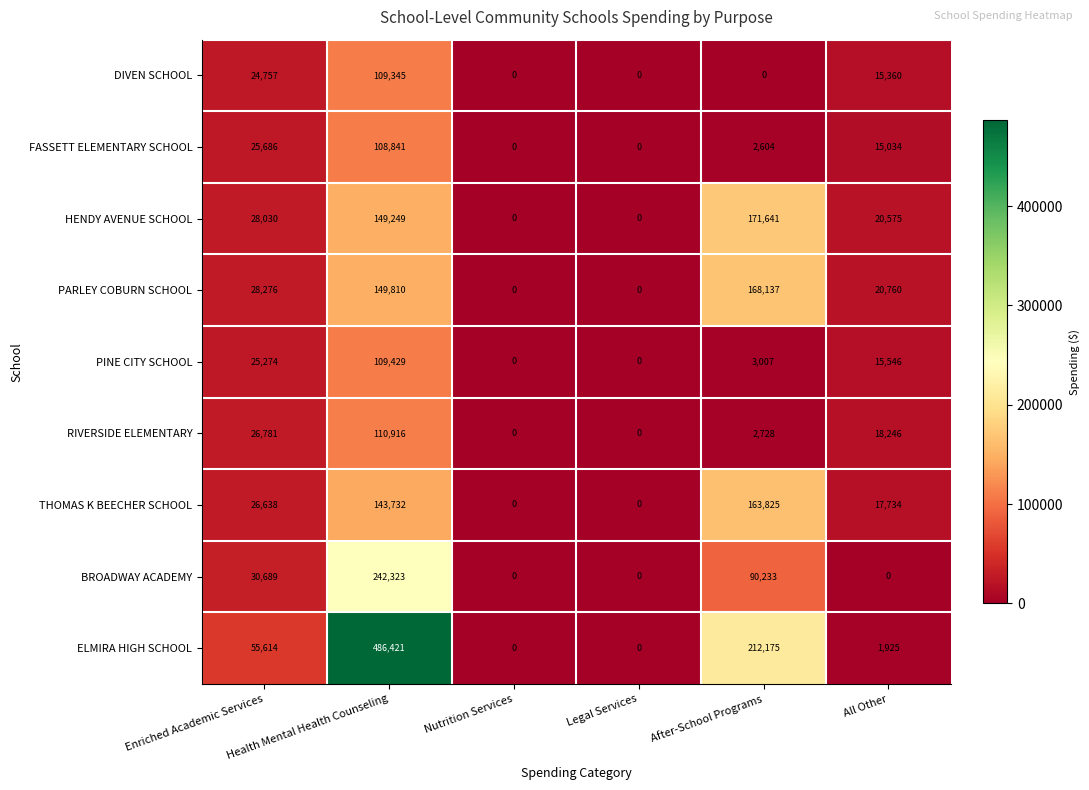

True or false: HENDY AVENUE SCHOOL has a value of 90448 at Legal Services.

False